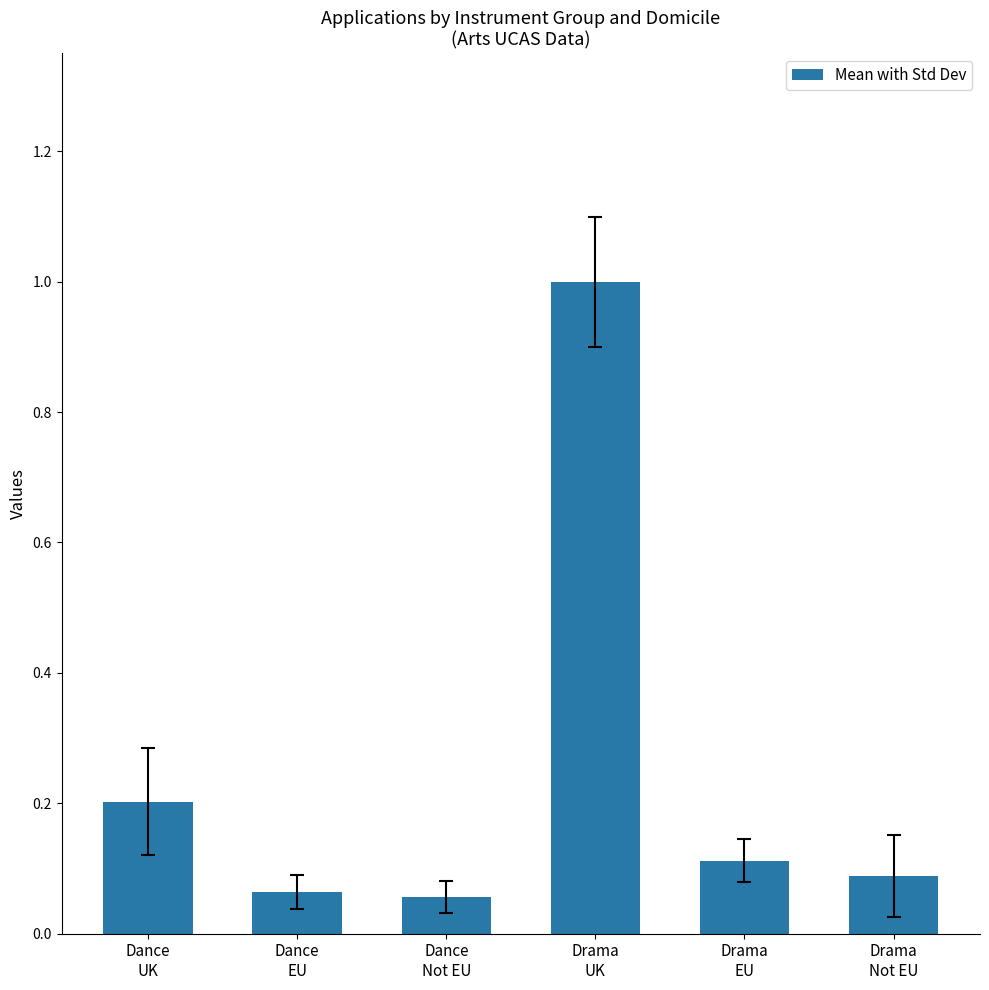

Which category has the highest value across all series?

Drama
UK